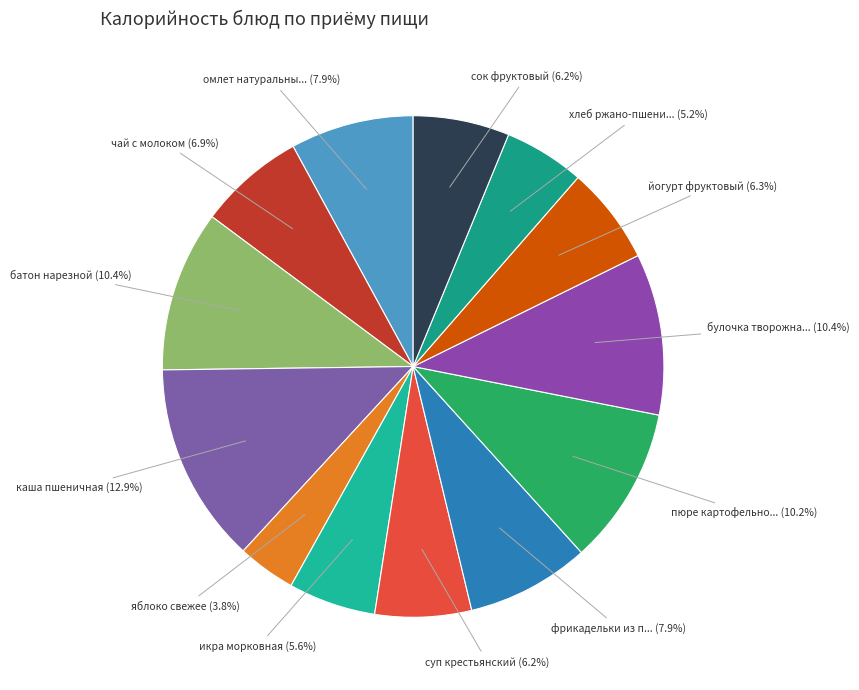

What portion of the pie excludes фрикадельки из п... (7.9%)?

92.1%